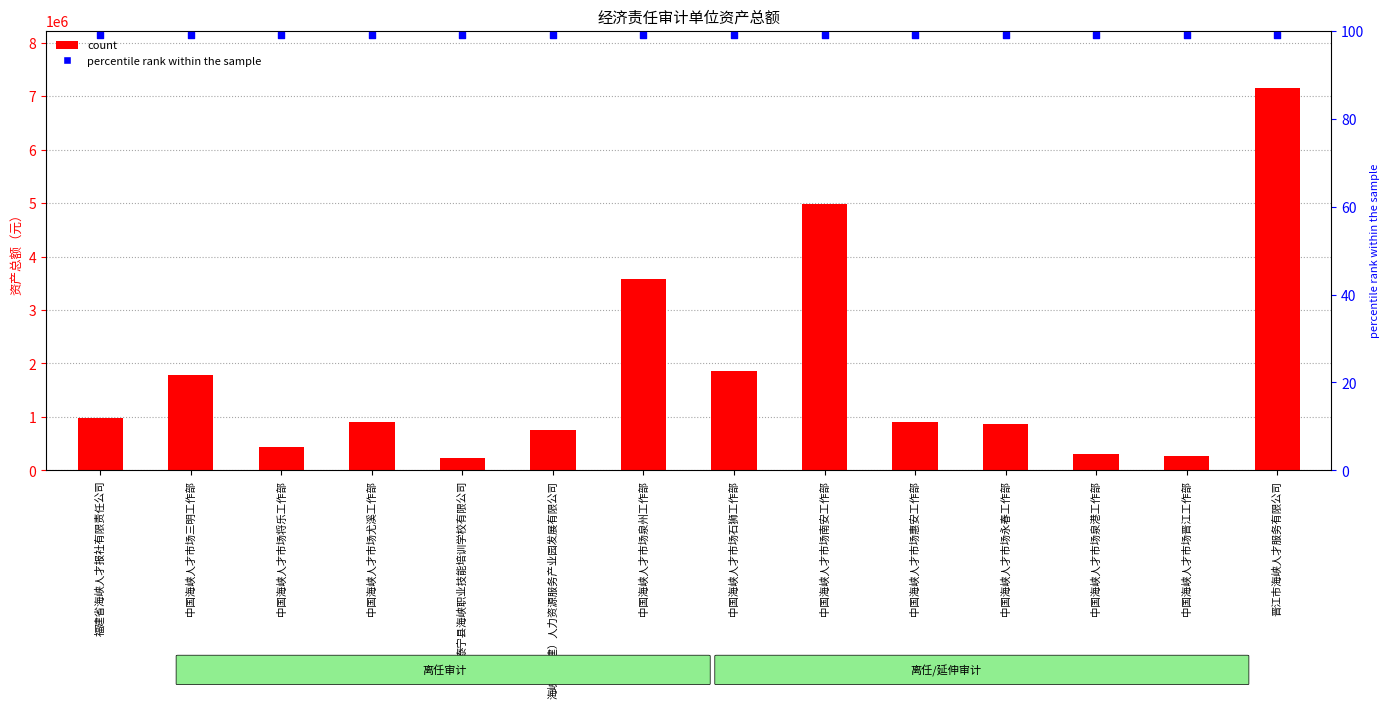

Which series has the largest total across all categories?

count